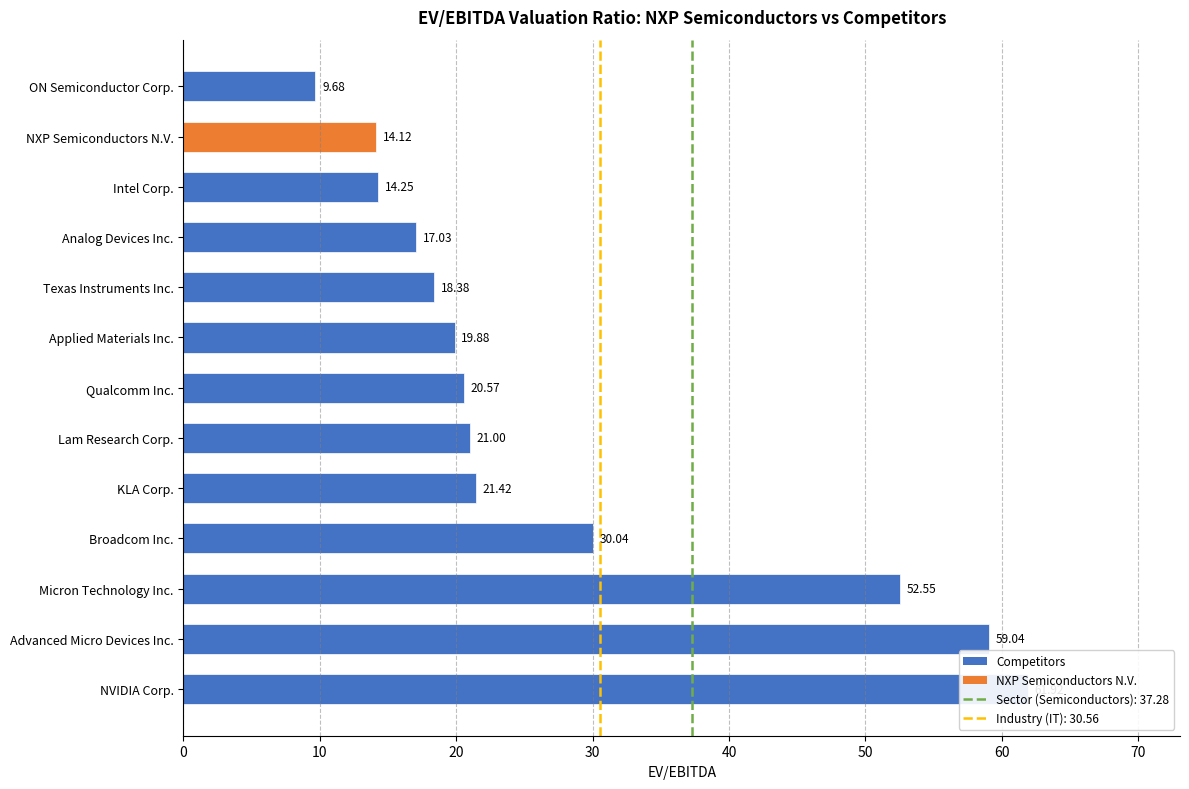

Is it true that the value at Intel Corp. is 23.4?

False